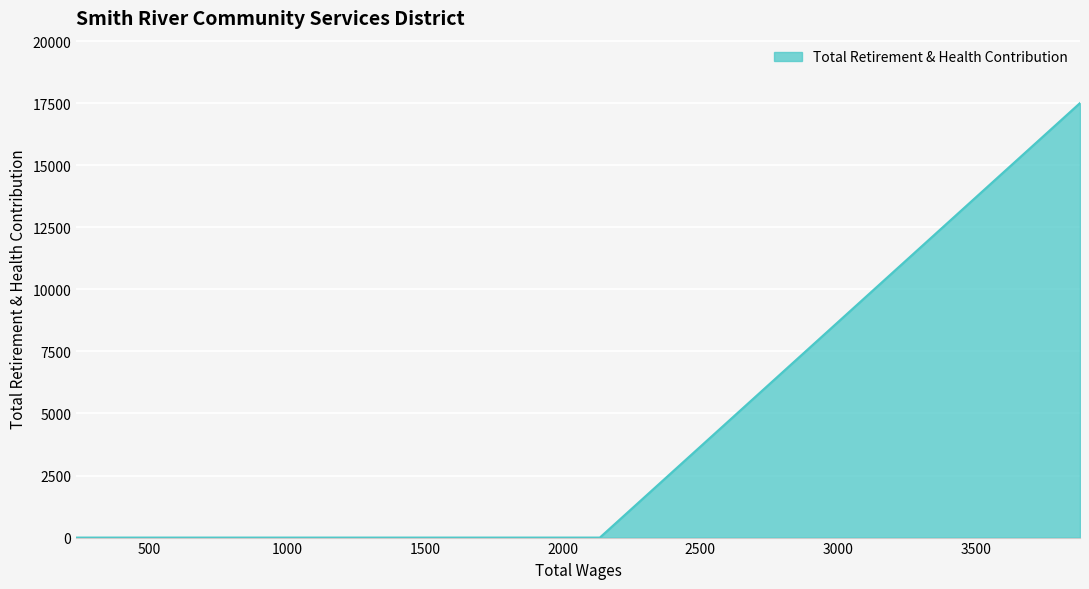

Reading left to right, extract all data points from this chart.

3879.0=17503	2135.0=0	2018.0=0	242.0=0	233.0=0